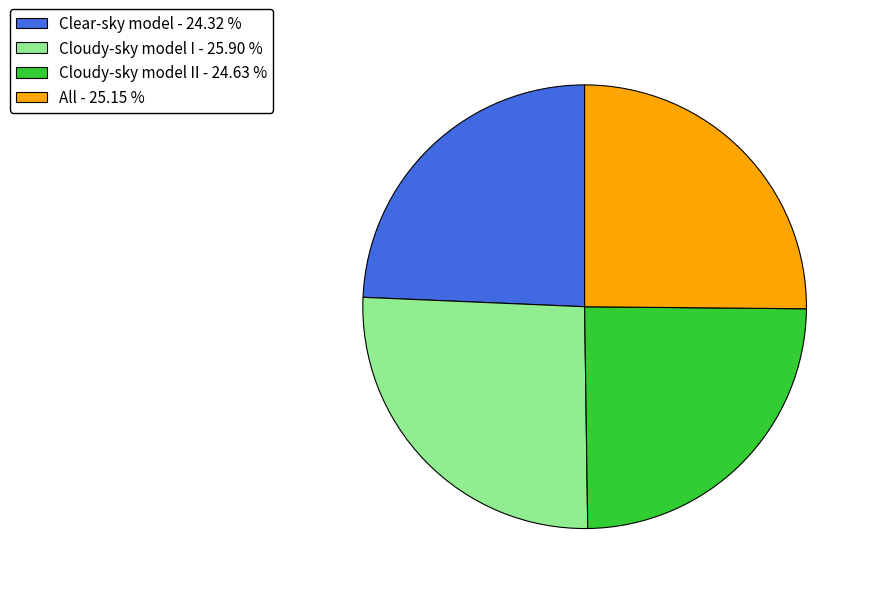

How many slices are in this pie chart?

4